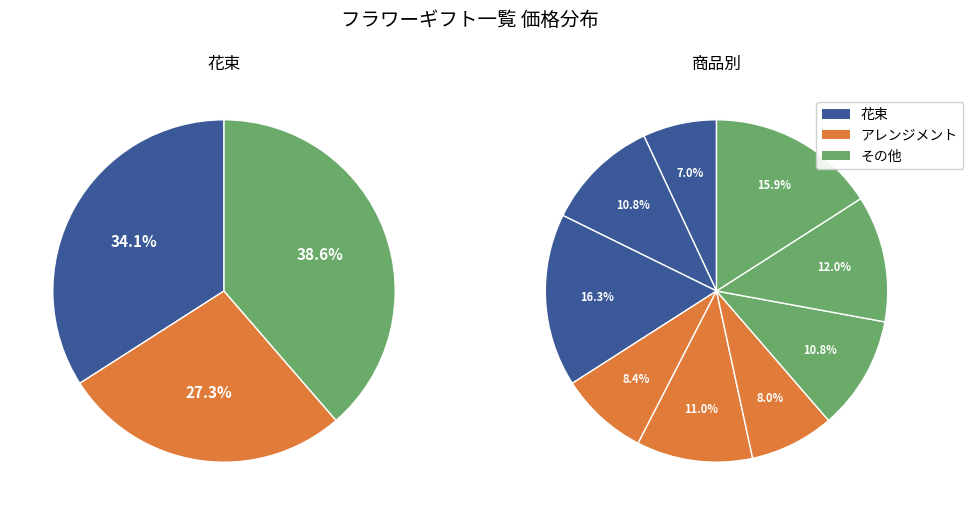

Does any single category account for the majority?

No